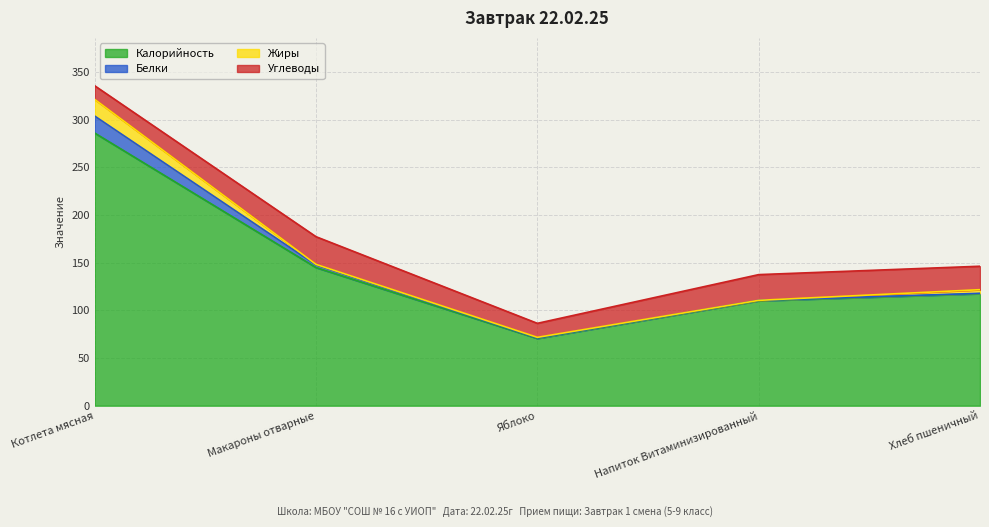

What is the label of the 2nd point from the right?

Напиток Витаминизированный